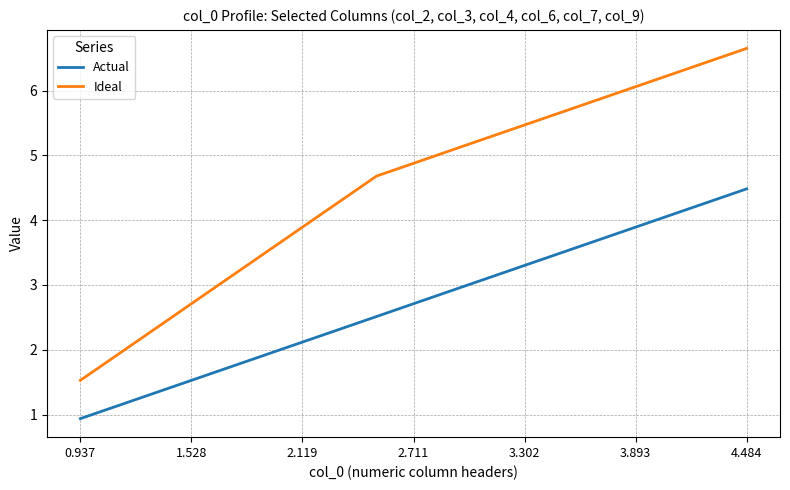

How many lines are shown in the chart?

2